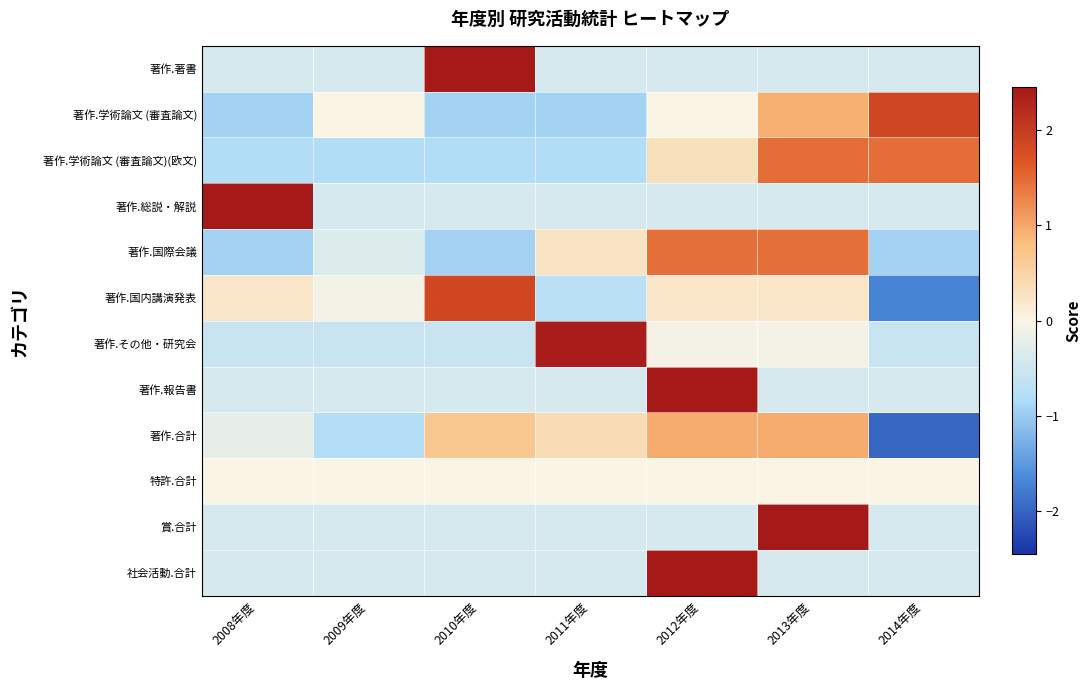

Which series has the widest spread of values?

著作.国内講演発表